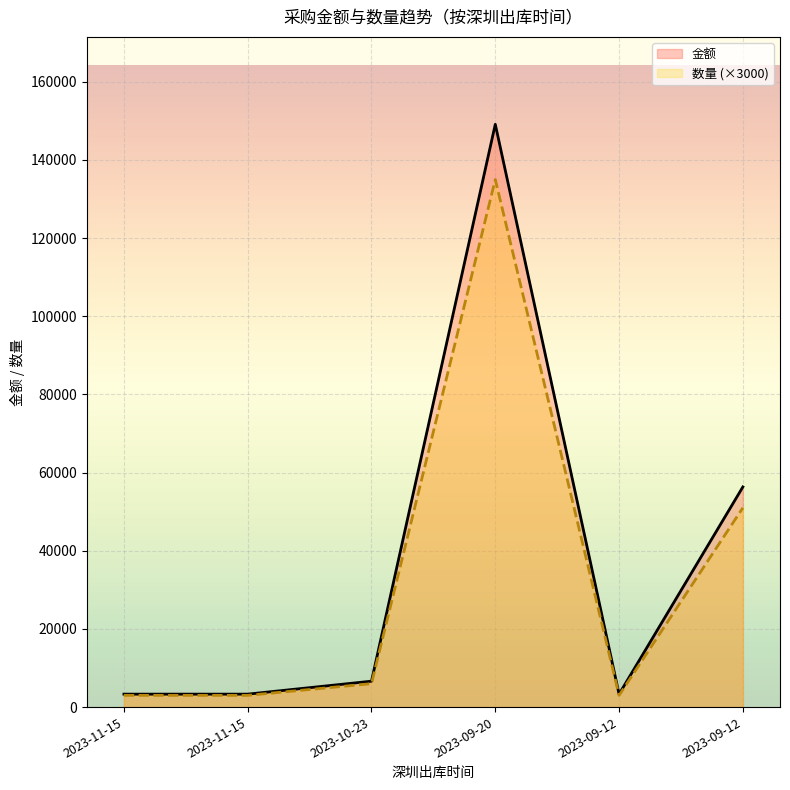

What is the difference between the maximum and minimum values in the 数量 (×3000) series?

132000